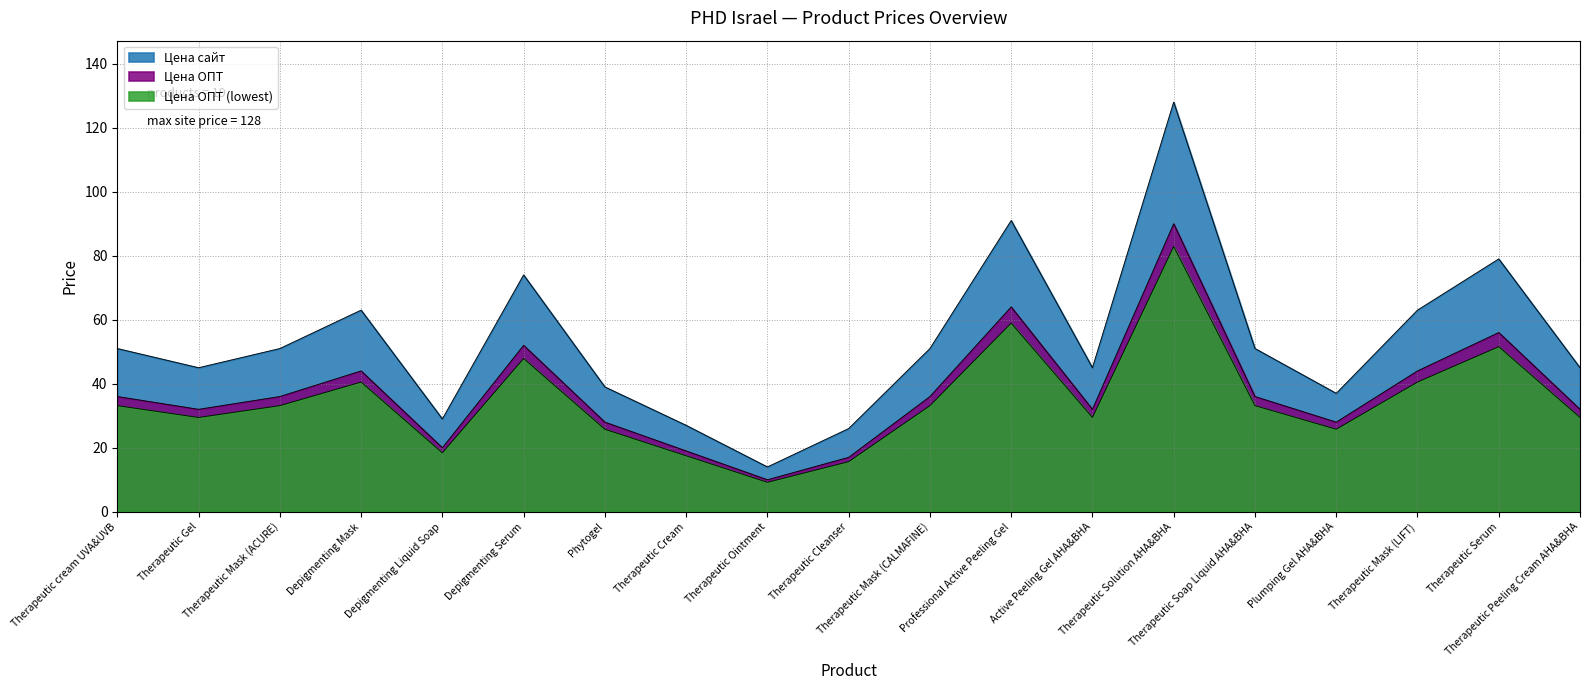

Is it true that Цена сайт equals 11.3 at Therapeutic Gel?

False